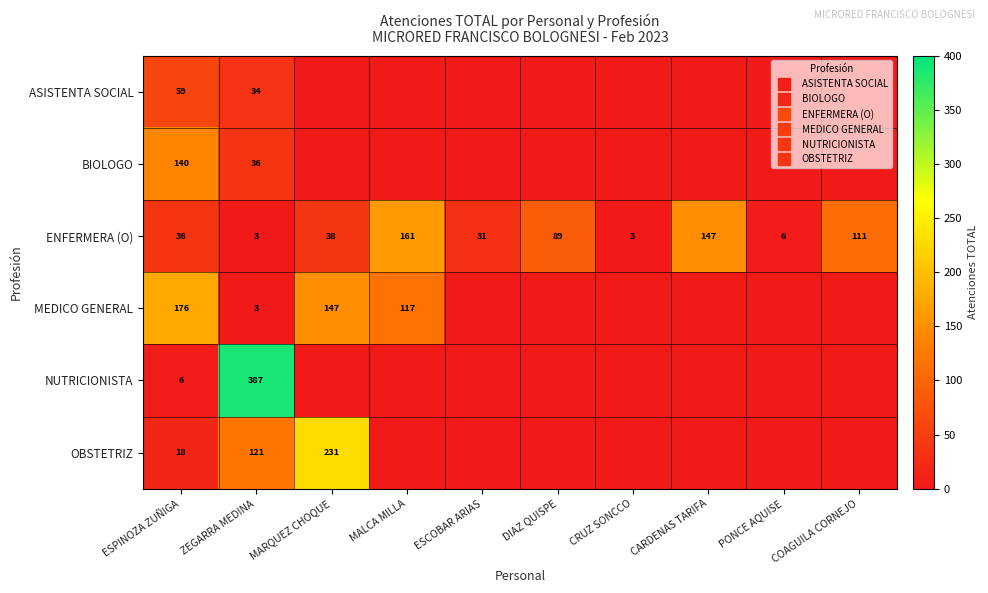

What is the spread (max minus min) of values at PONCE AQUISE?

6